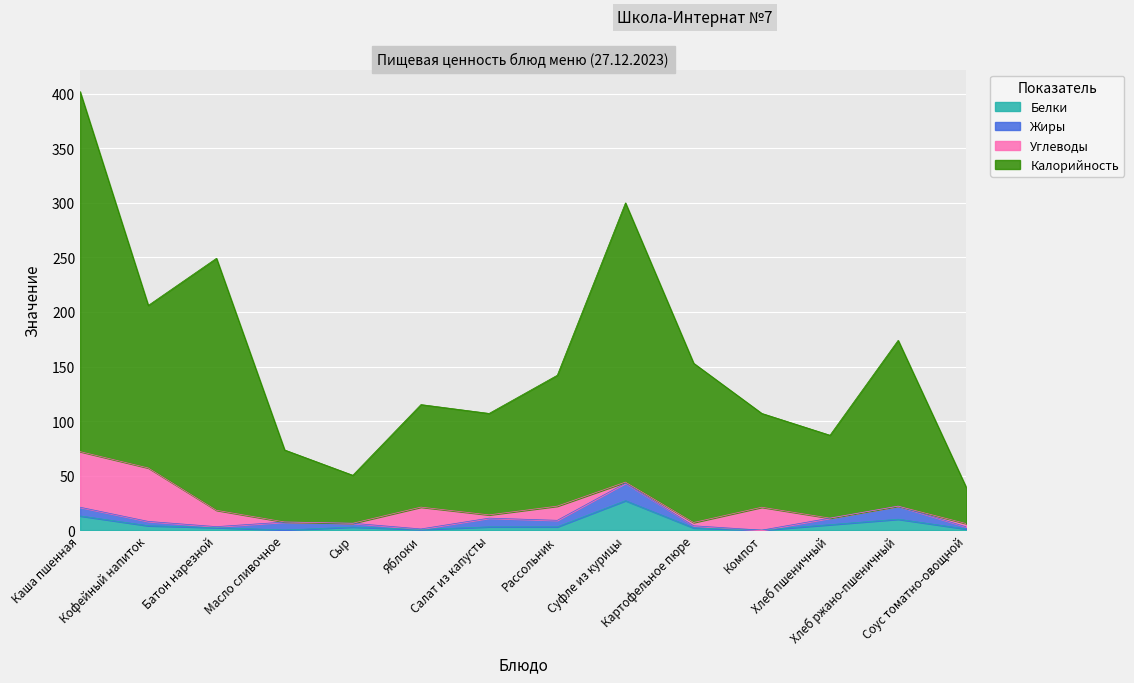

What is the value of the Калорийность point at the 5th from the left?

50.3